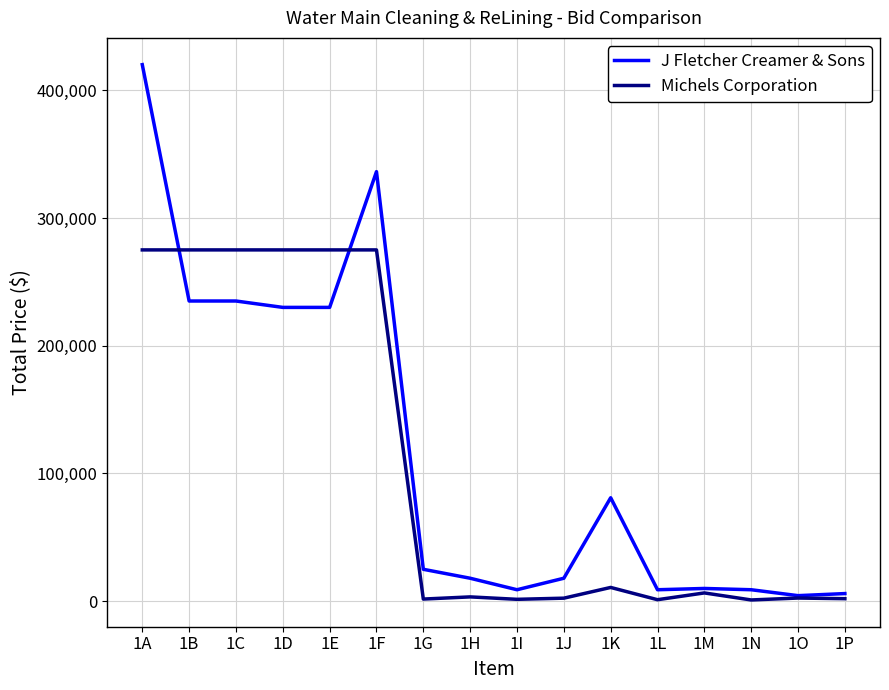

What is the spread (max minus min) of values at 1J?

15600